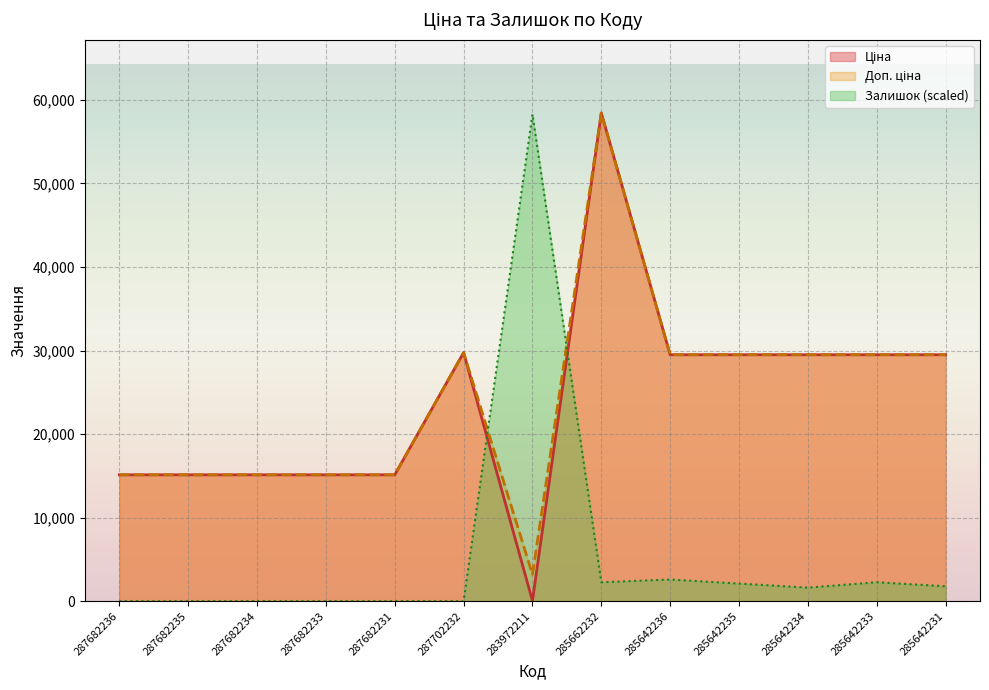

At which category does Залишок reach its first local peak?

283972211